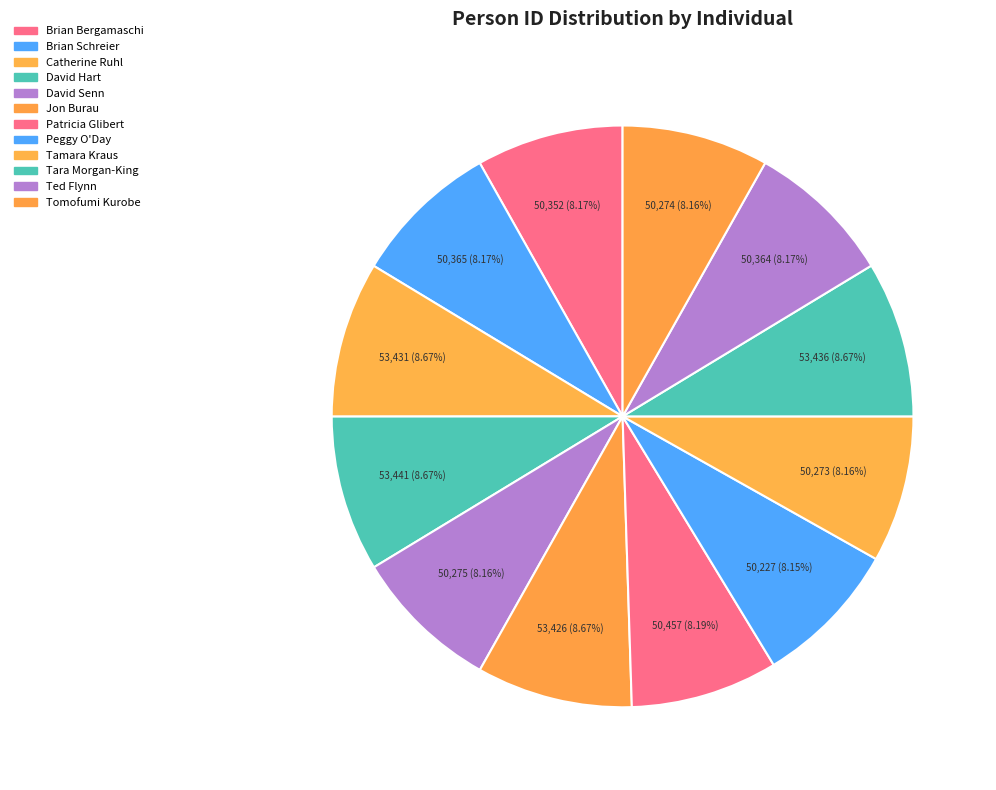

To the nearest percent, what is the difference between the largest and smallest slice percentages?

1%